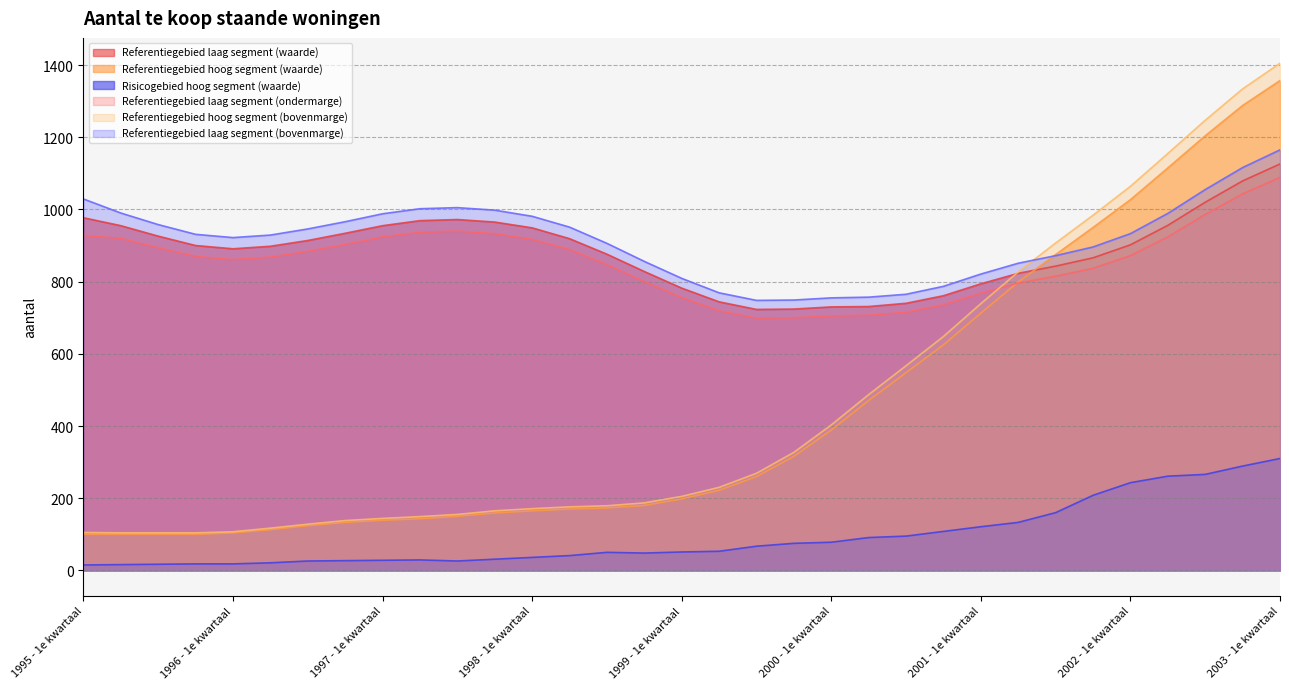

In Referentiegebied laag segment (waarde), how many points are lower than both neighbors (excluding endpoints)?

2